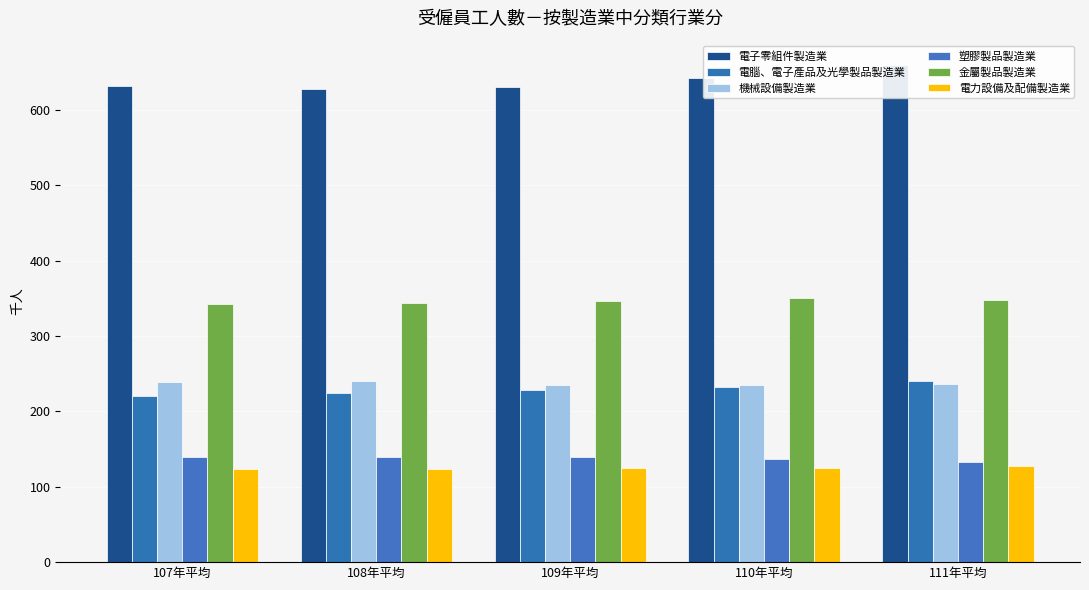

The 電子零組件製造業 series shows 659 at 111年平均. True or false?

True